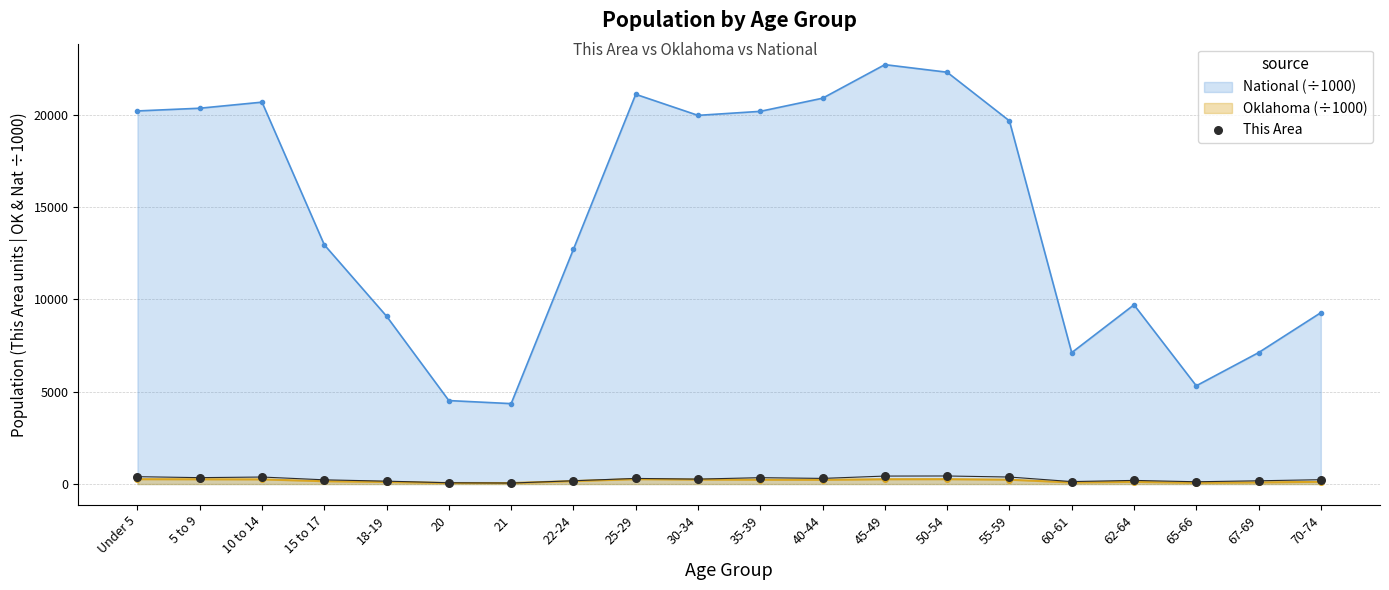

Between 10 to 14 and 30-34, which is larger?

10 to 14